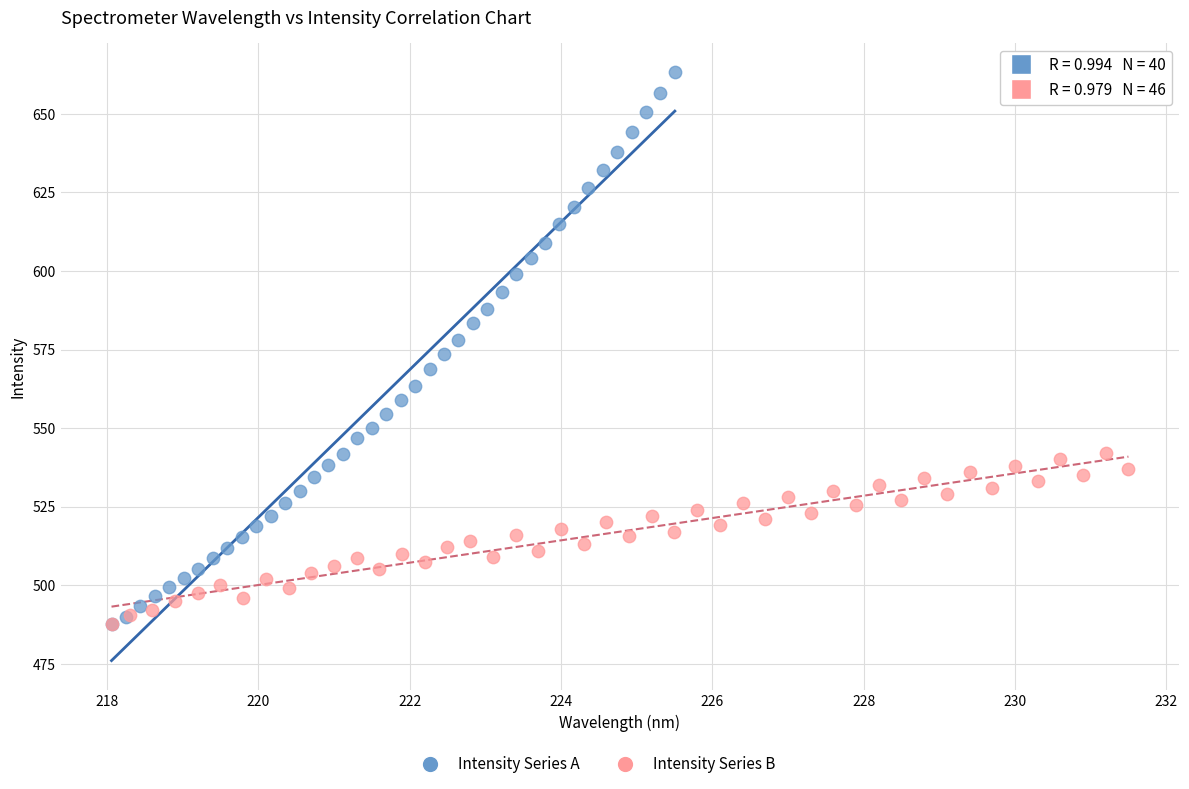

Which series has the widest spread of Y values?

Intensity Series A